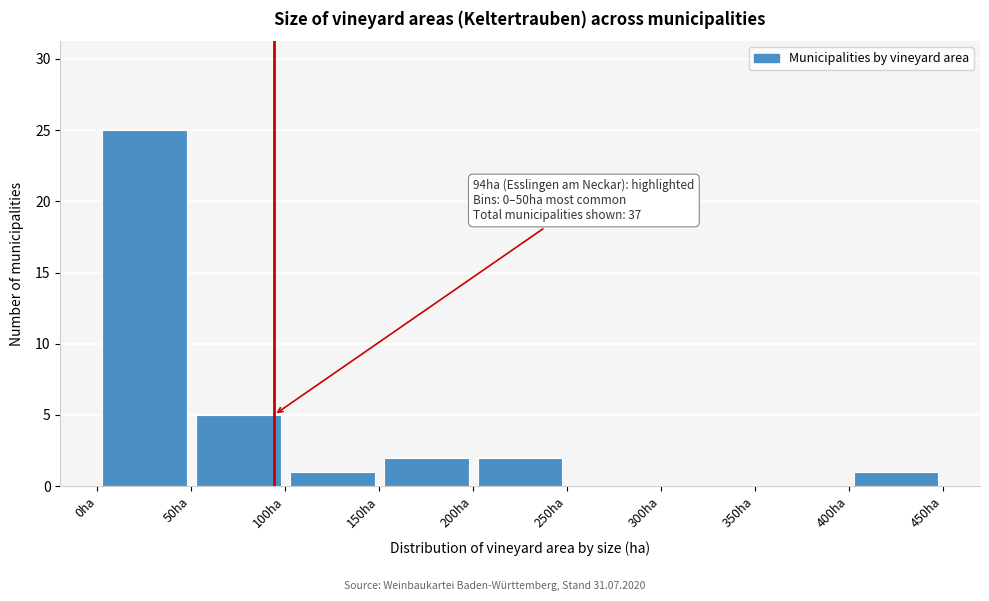

Which range on the x-axis has the tallest bar?

0 to 50